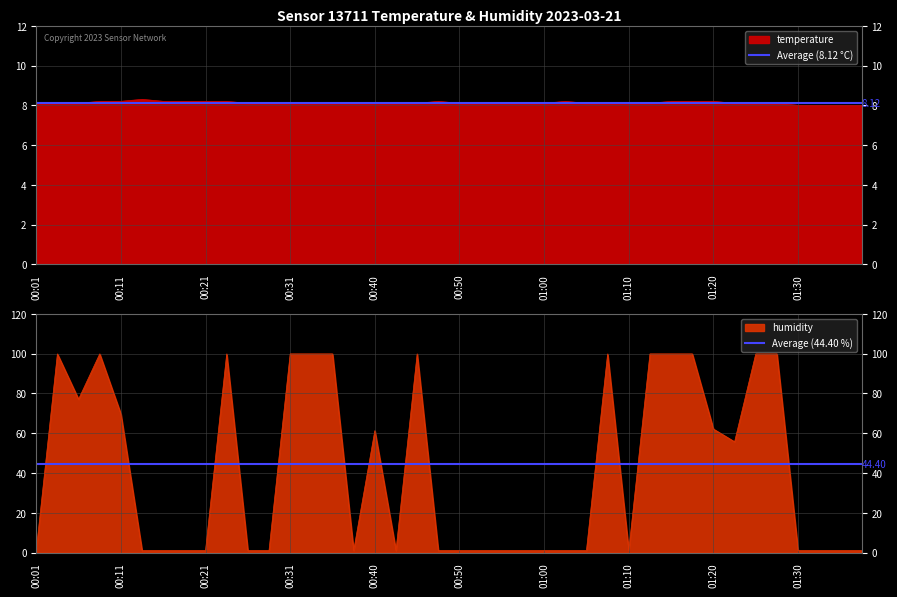

Which has a higher value, 00:11 or 00:01?

00:11